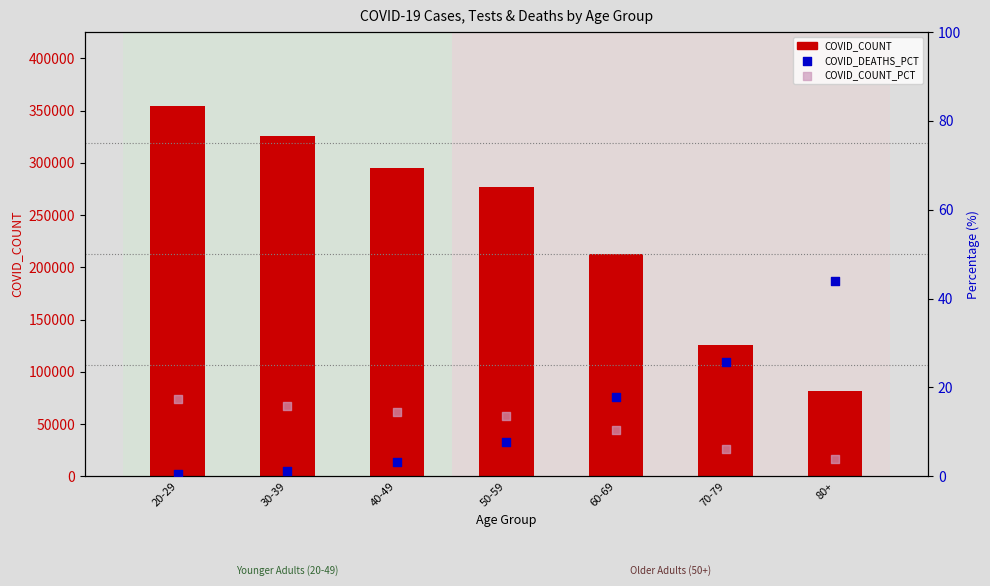

Which series has the widest spread of Y values?

COVID_COUNT